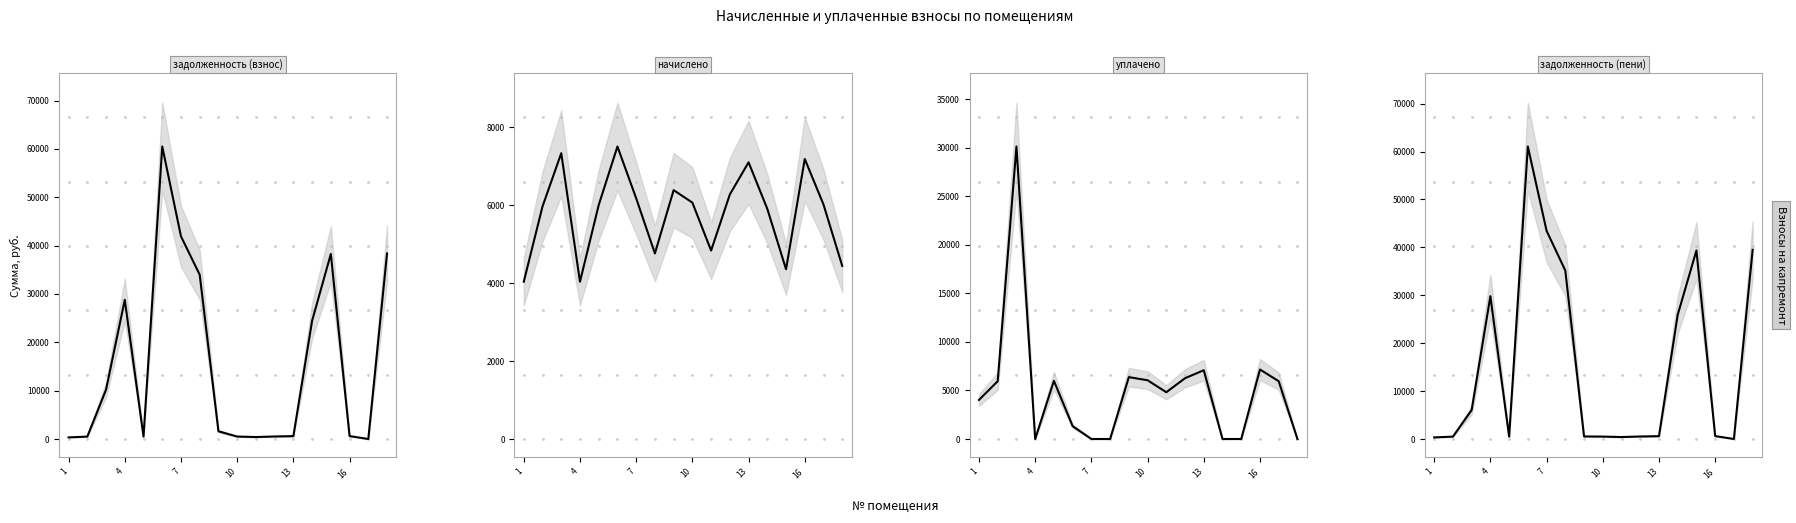

What is the difference between the maximum and minimum values in the задолженность (пени) series?

61040.9